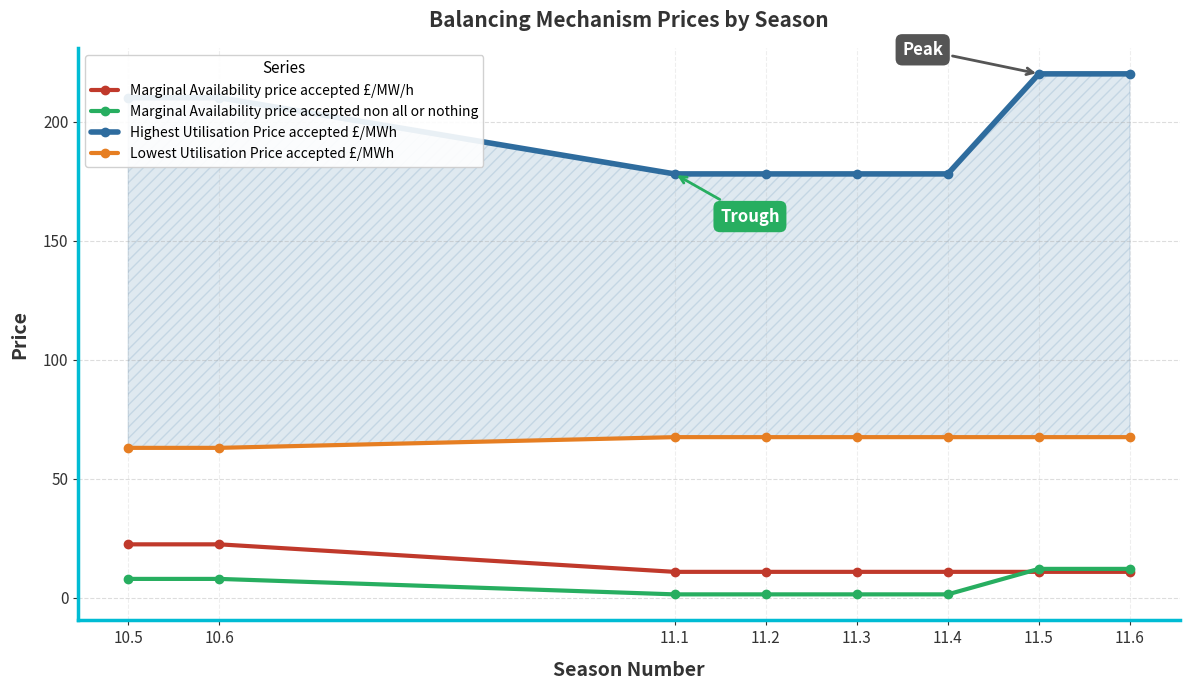

The value of Marginal Availability price accepted £/MW/h at 11.3 is 15.7. True or false?

False